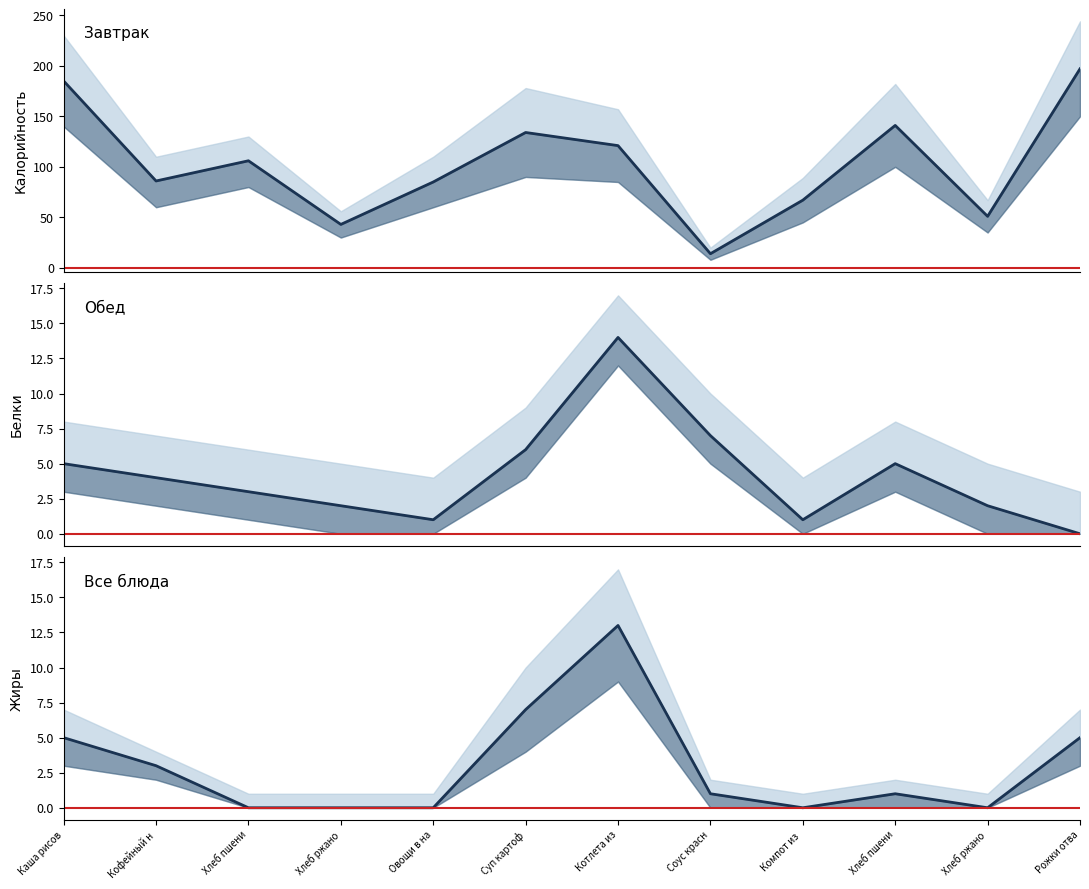

What is the sum of all Белки (среднее) values?

50